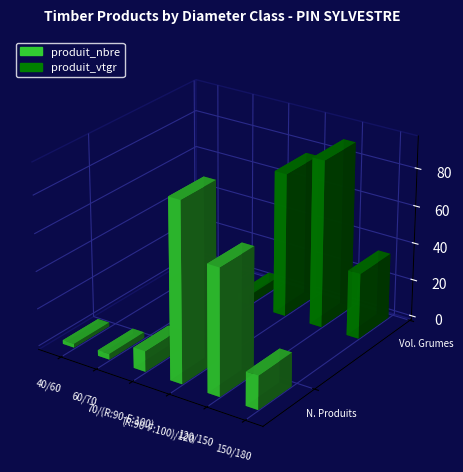

At which label is produit_nbre closest to 48?

120/150